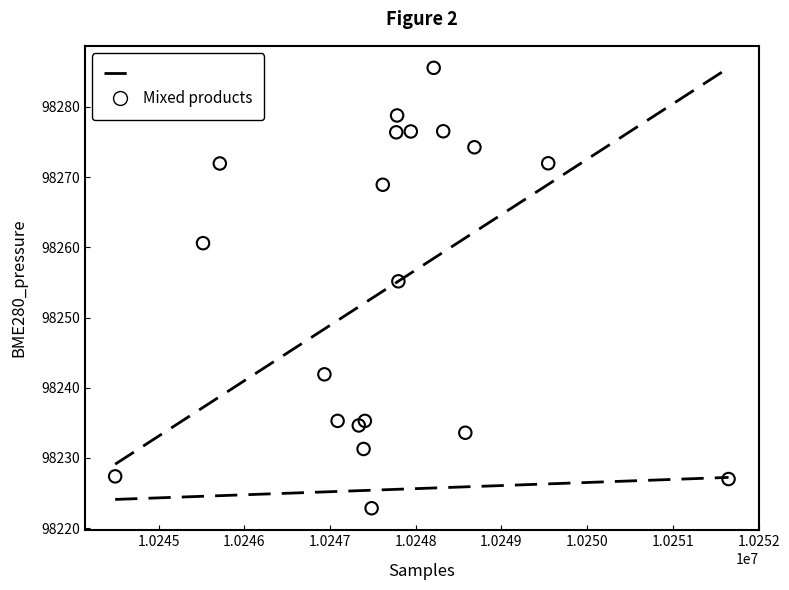

What Y value in the scatter plot is closest to 98254?

98255.2